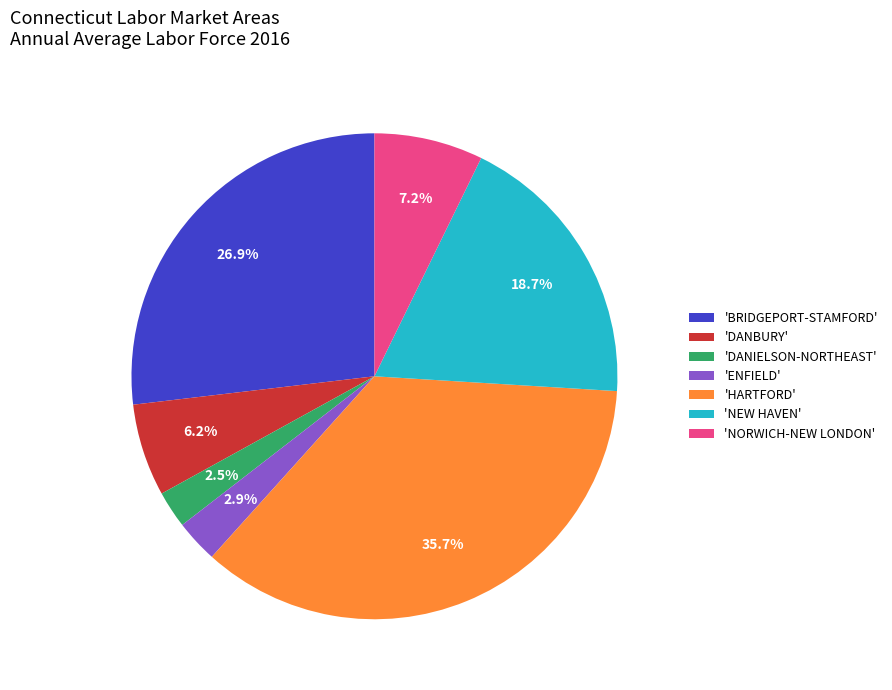

Is there any slice that represents more than half of the pie?

No